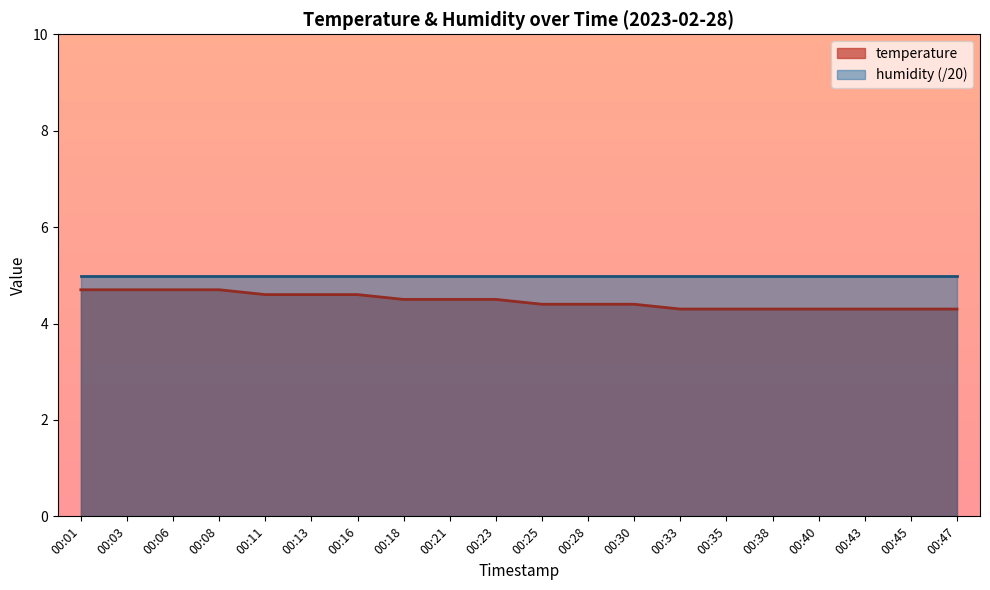

Between 00:43 and 00:18, which is larger?

00:18